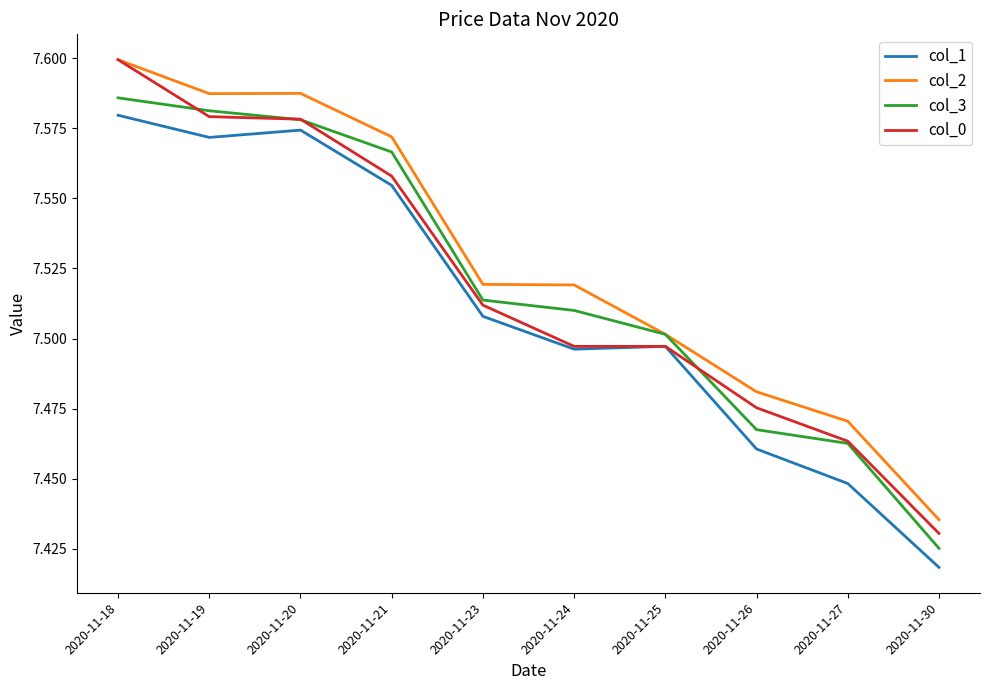

What is the sum of all col_2 values?

75.3